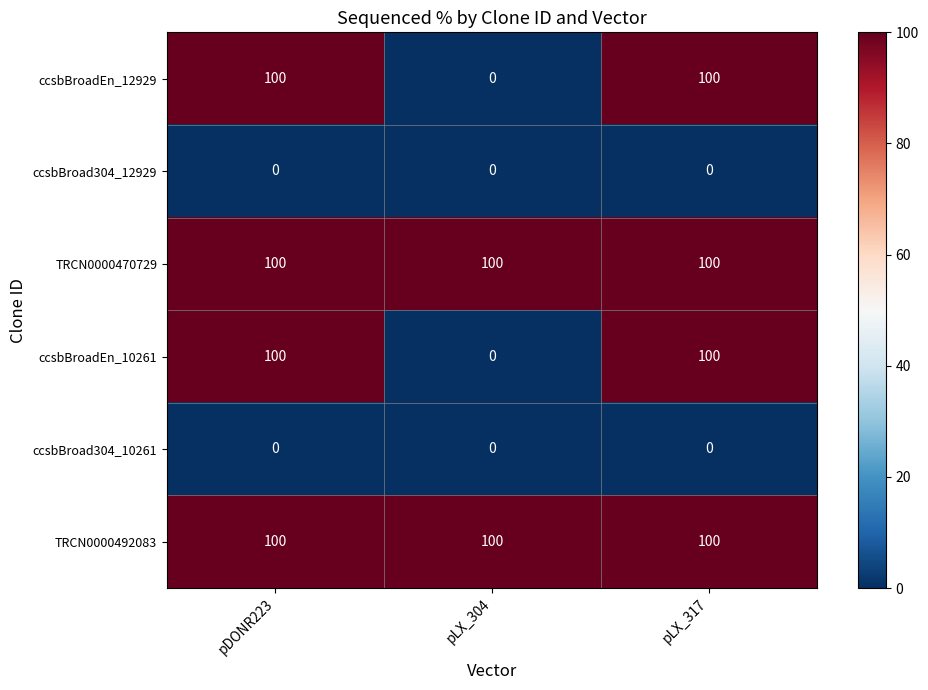

Reading right to left, extract all data points from this chart.

ccsbBroadEn_12929: pLX_317=100	pLX_304=0	pDONR223=100
ccsbBroad304_12929: pLX_317=0	pLX_304=0	pDONR223=0
TRCN0000470729: pLX_317=100	pLX_304=100	pDONR223=100
ccsbBroadEn_10261: pLX_317=100	pLX_304=0	pDONR223=100
ccsbBroad304_10261: pLX_317=0	pLX_304=0	pDONR223=0
TRCN0000492083: pLX_317=100	pLX_304=100	pDONR223=100